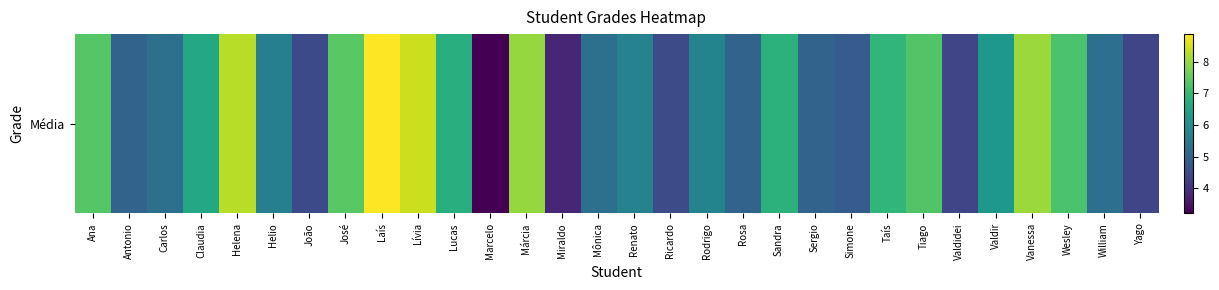

What value does the data have at Laís?

8.9